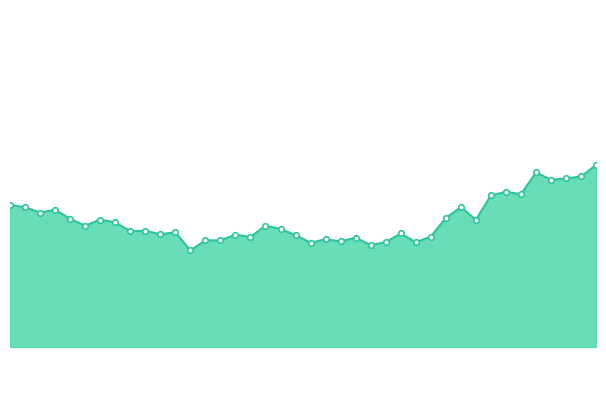

Does the chart have visible grid lines?

No